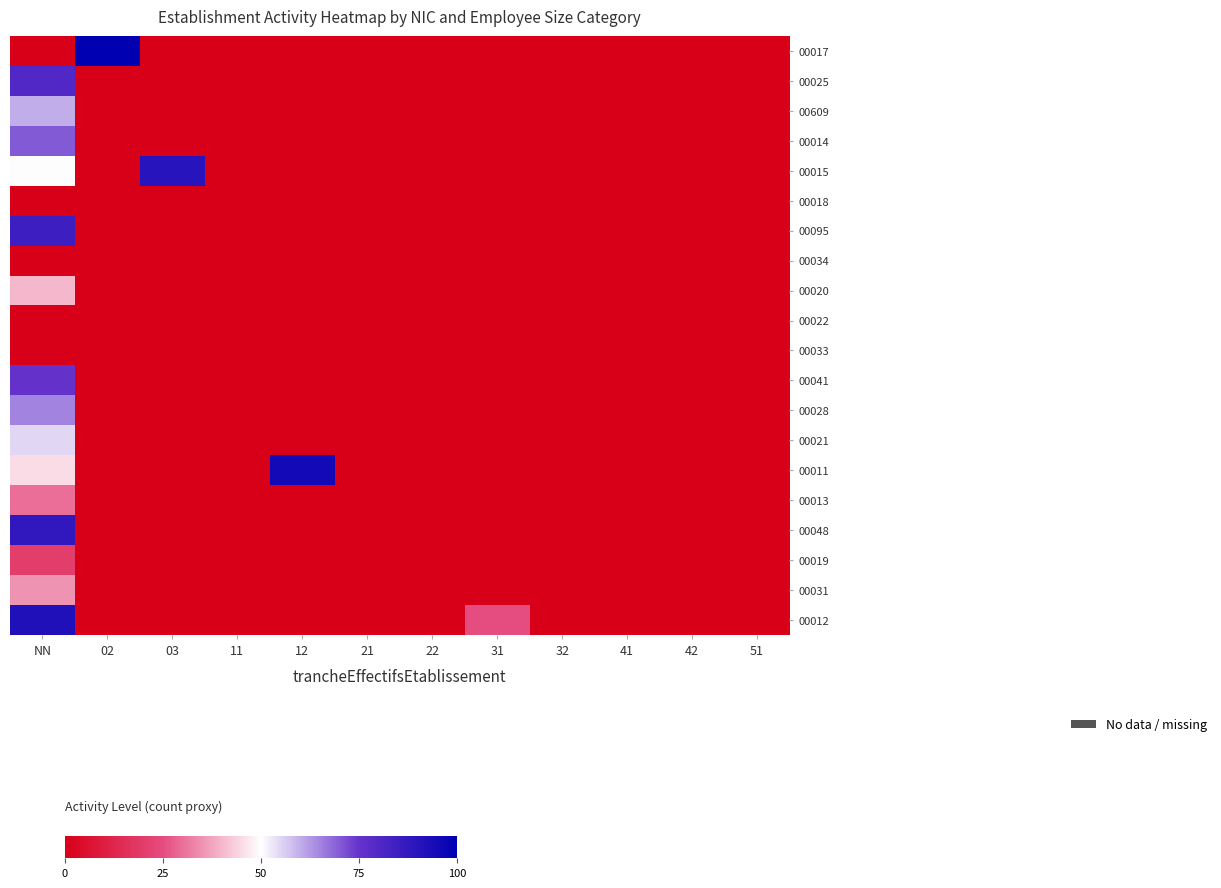

At which category is the sum across all series the highest?

NN